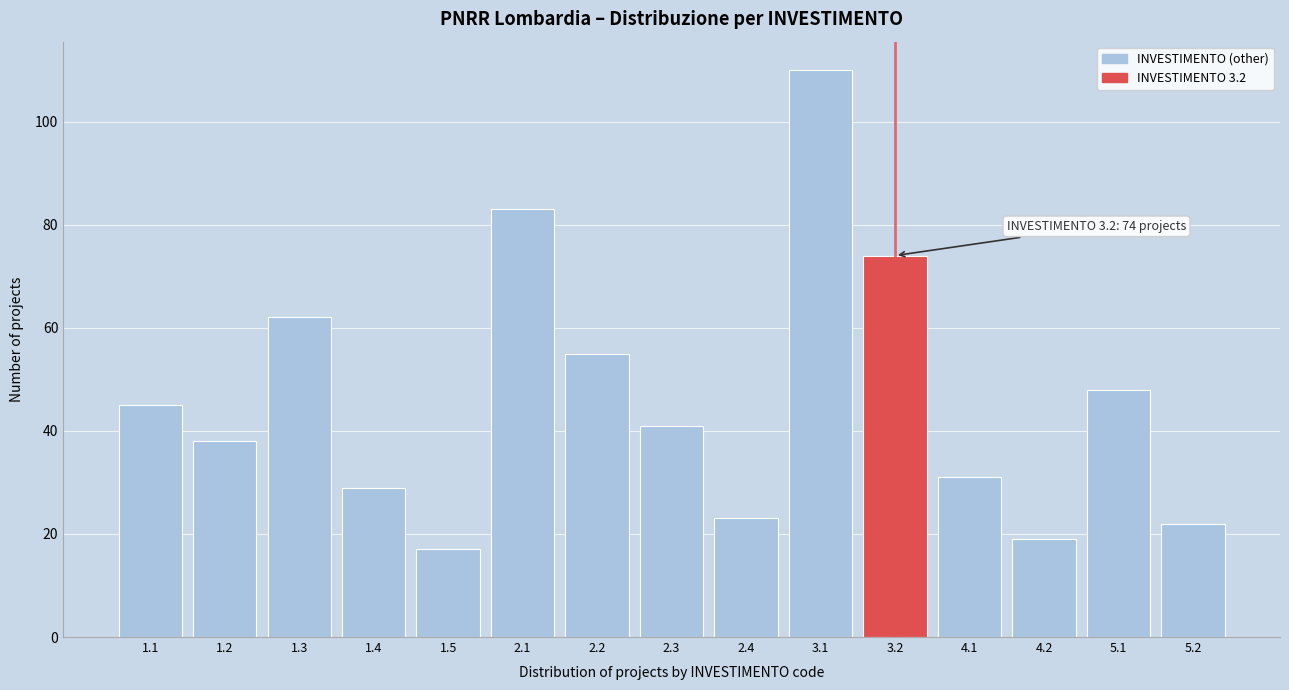

Reading right to left, what are all the values shown in this chart?

5.2=22	5.1=48	4.2=19	4.1=31	3.2=74	3.1=110	2.4=23	2.3=41	2.2=55	2.1=83	1.5=17	1.4=29	1.3=62	1.2=38	1.1=45